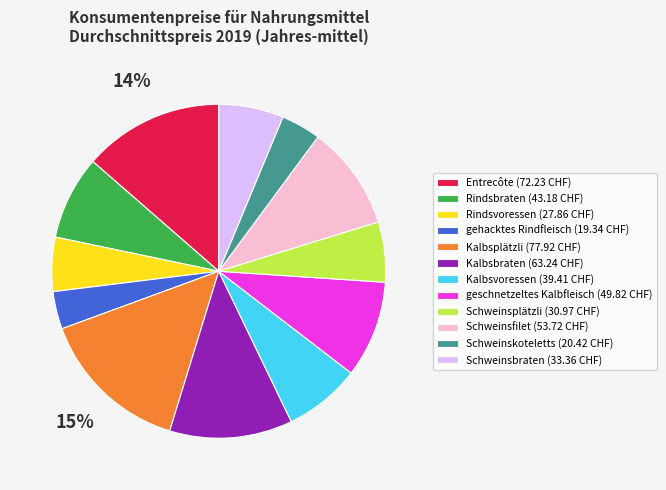

Count the number of slices in the pie.

12